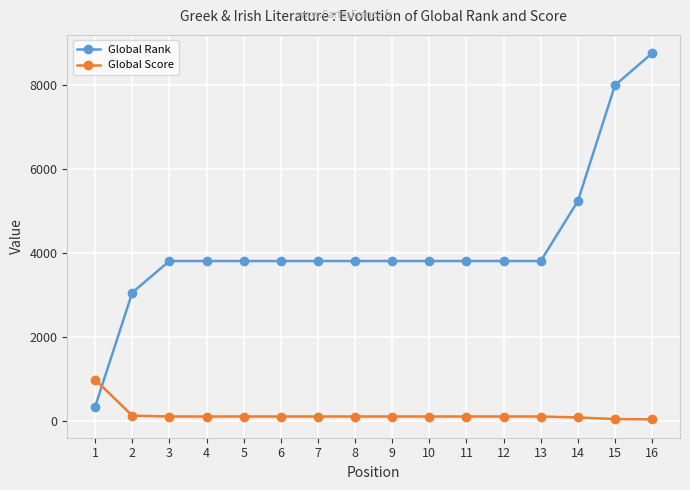

How many times do Global Score and Global Rank cross each other?

1